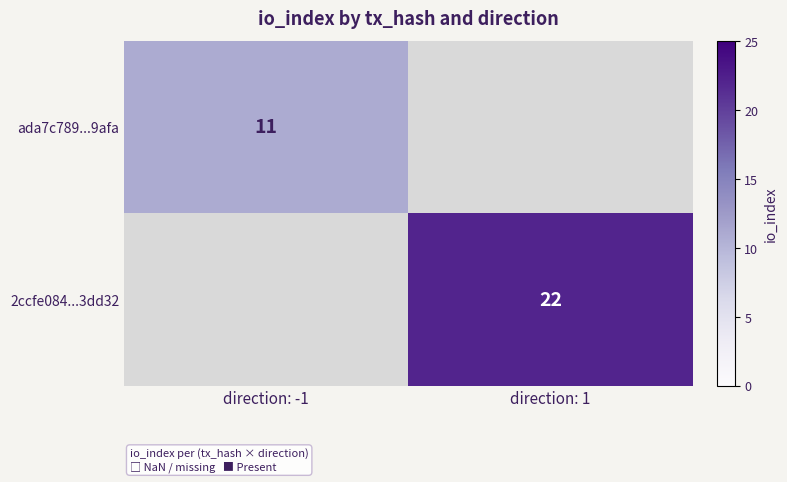

True or false: ada7c789...9afa has a value of 11 at direction: -1.

True